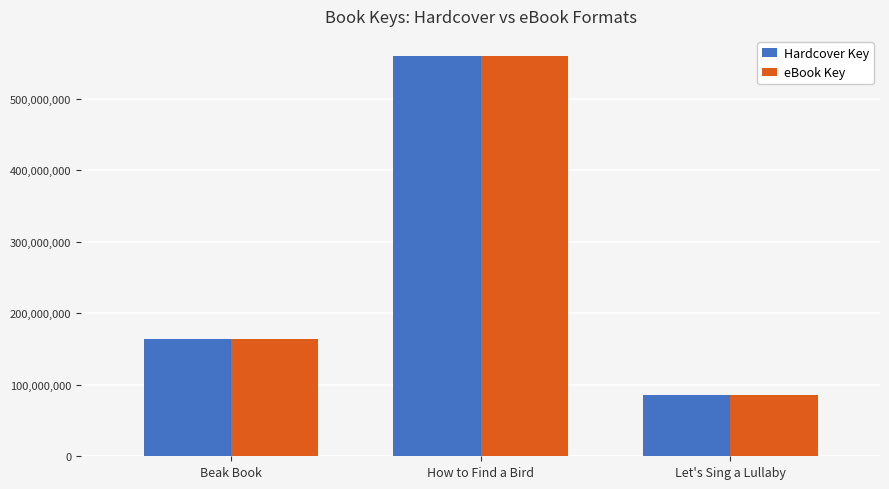

Does the chart contain stacked bars?

No